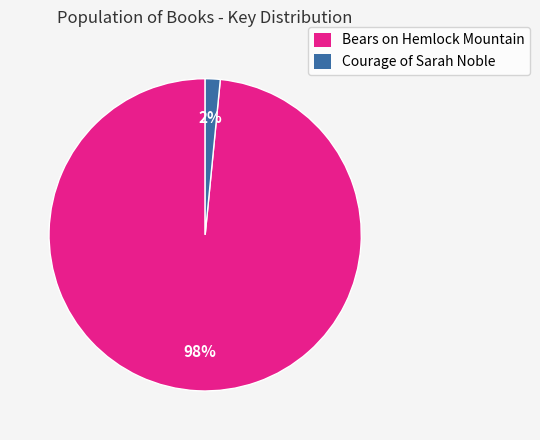

How many slices are in this pie chart?

2